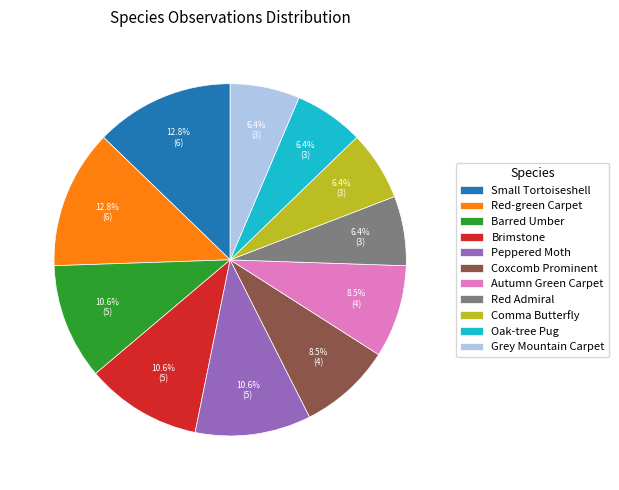

Is it true that Red Admiral is 6% of the pie?

True